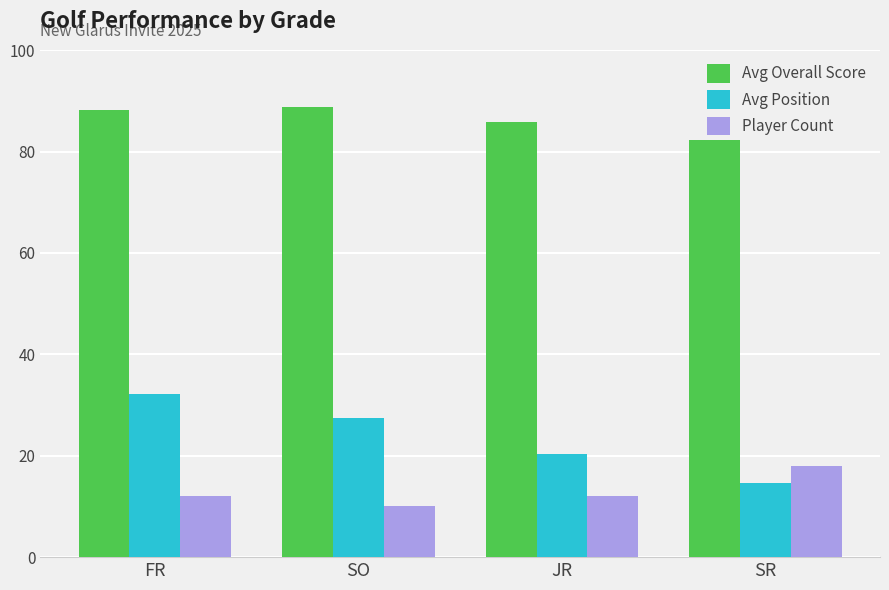

Which series has the largest range (max minus min)?

Avg Position